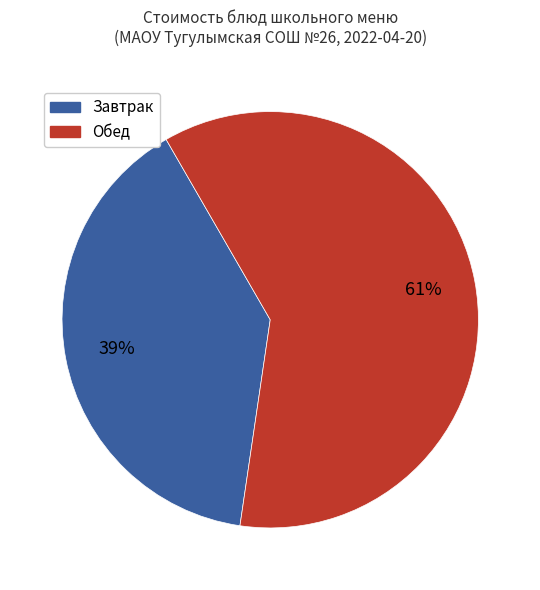

Is there a majority slice in this chart?

Yes